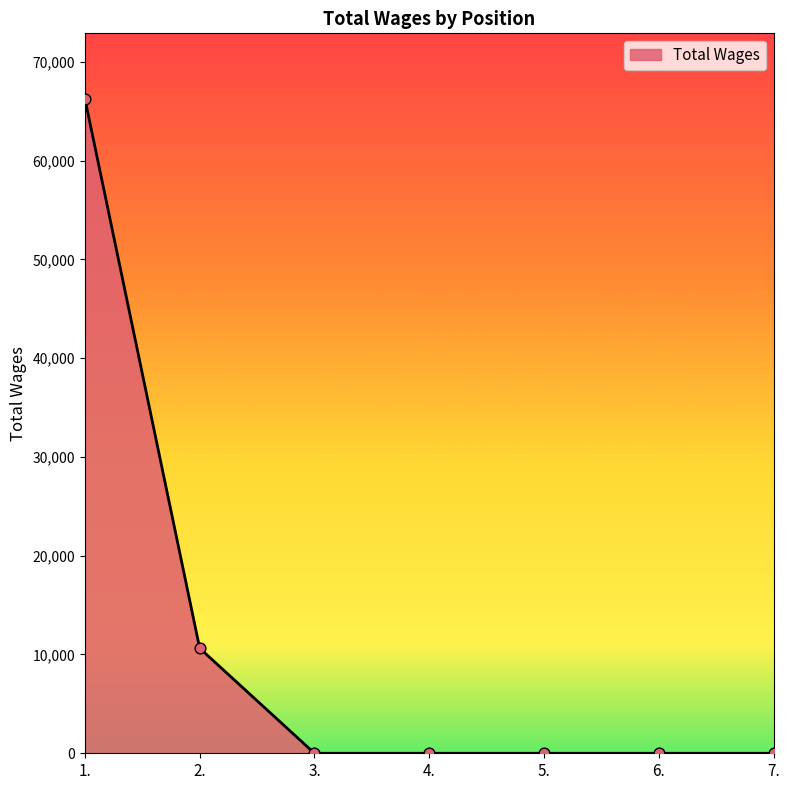

Between 7. and 1., which is larger?

1.